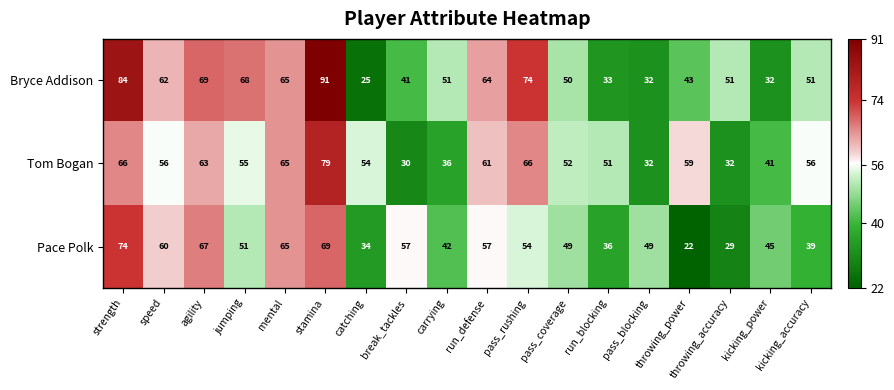

Rank the series by their average value, from highest to lowest.

Bryce Addison, Tom Bogan, Pace Polk